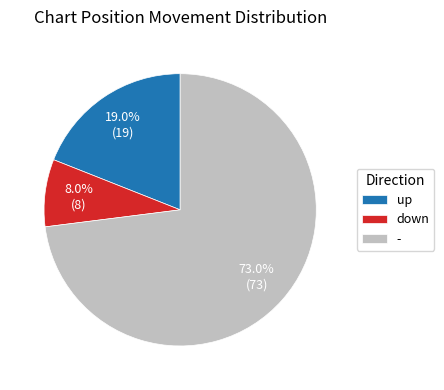

How many slices are in this pie chart?

3